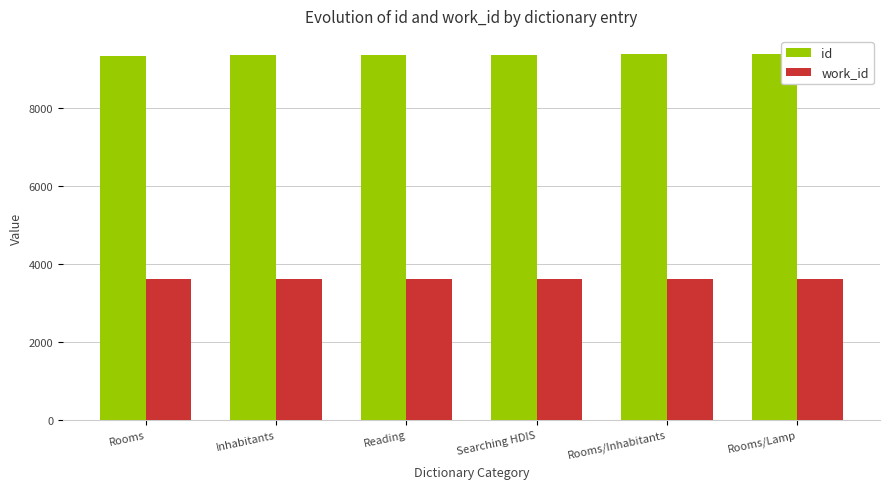

What is the greatest value displayed?

9371